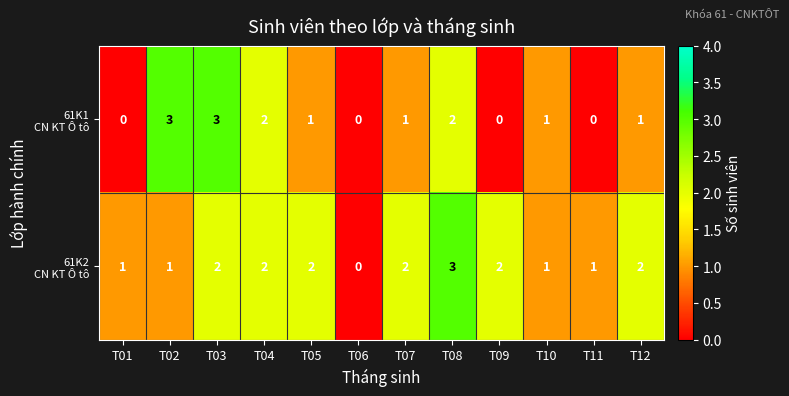

How many categories are shown in the chart?

12